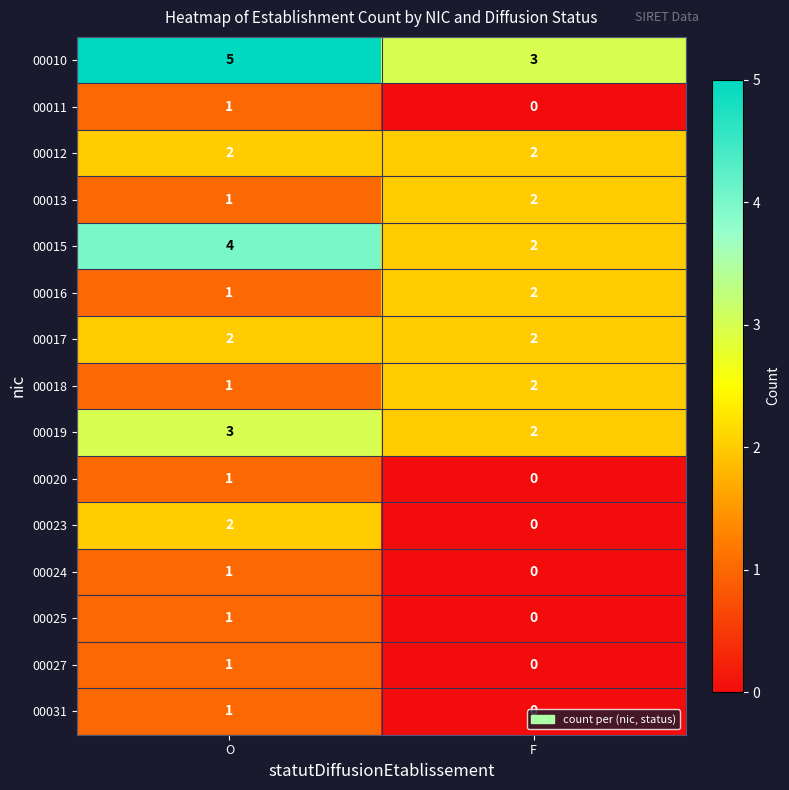

At which category does the chart reach its peak across all series?

O